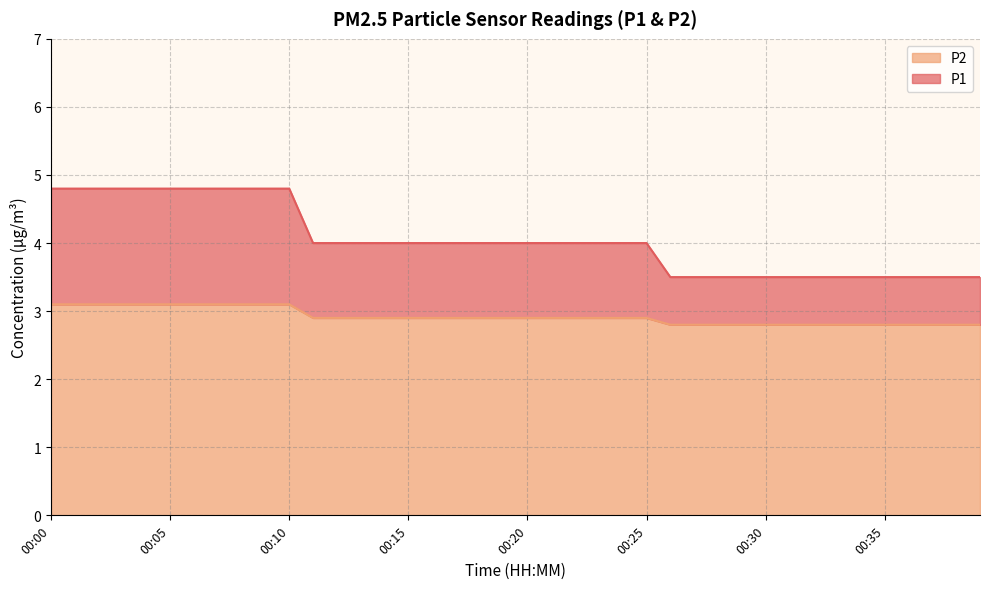

What is the total value across all series at 00:04?

7.9